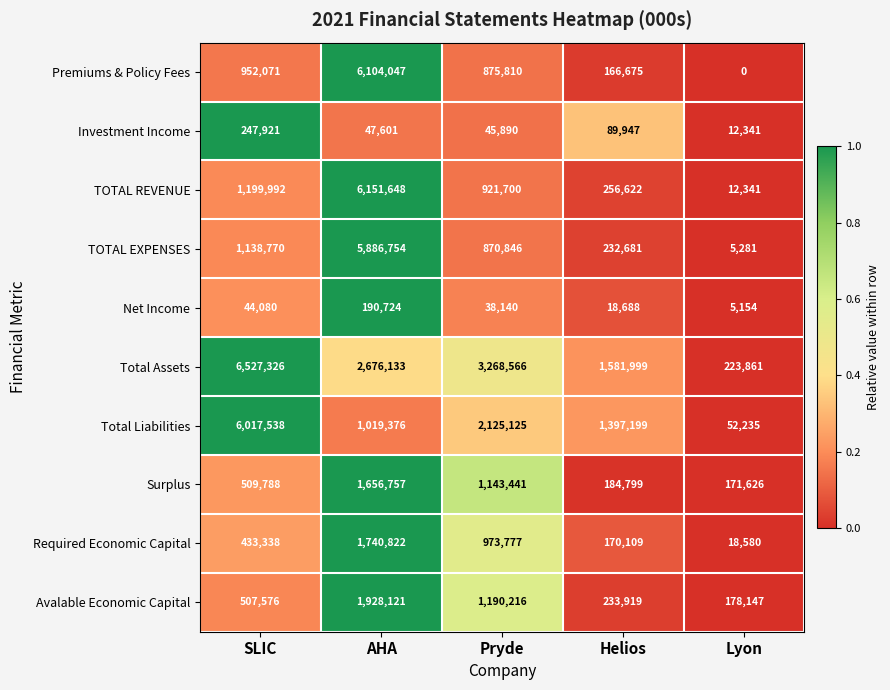

Where is Investment Income nearest to the value 130131?

Helios